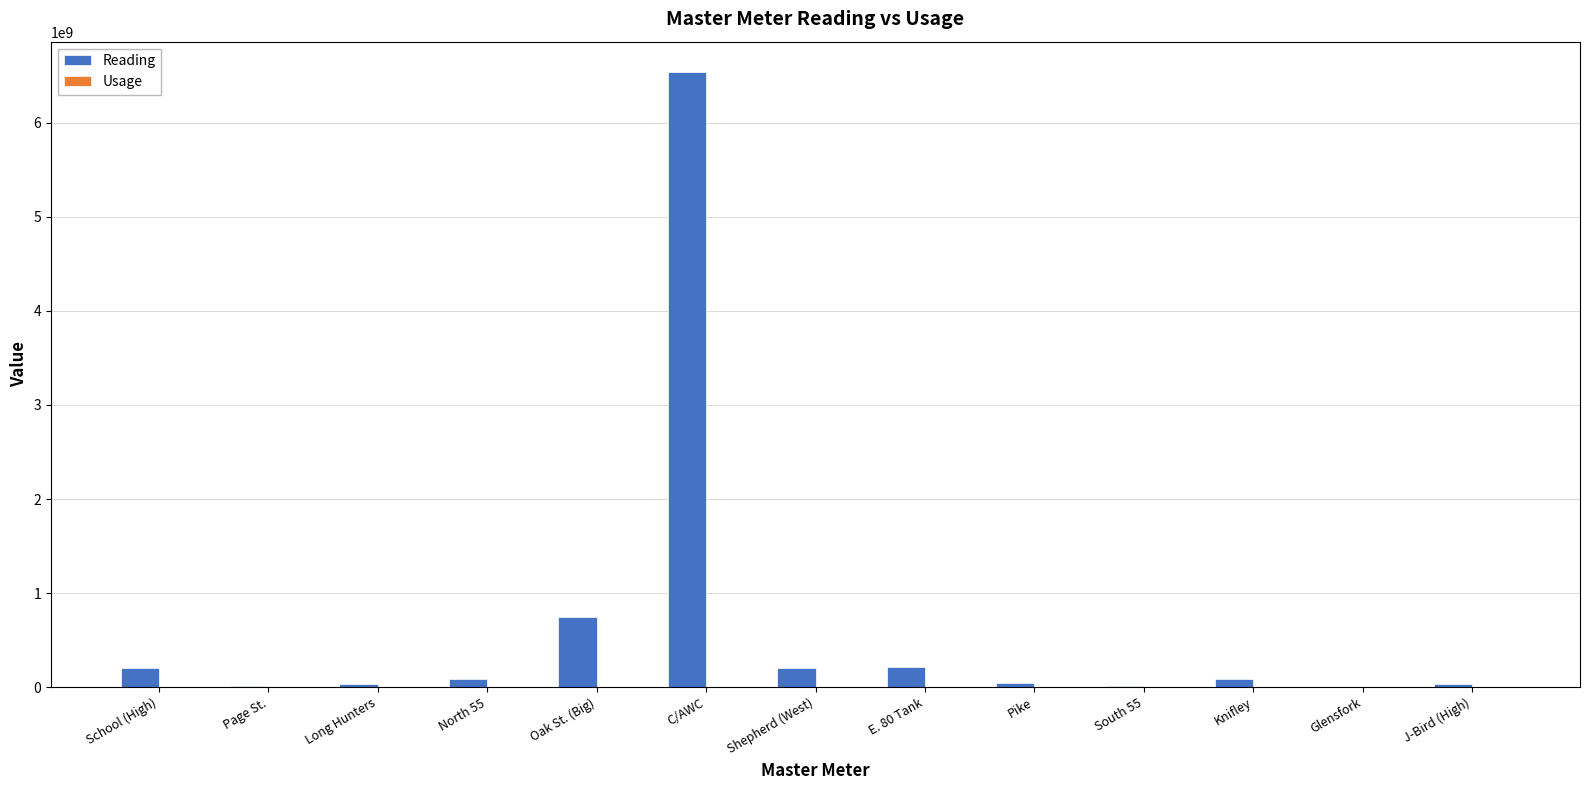

What is the sum of the Reading values at Long Hunters and E. 80 Tank?

247293720